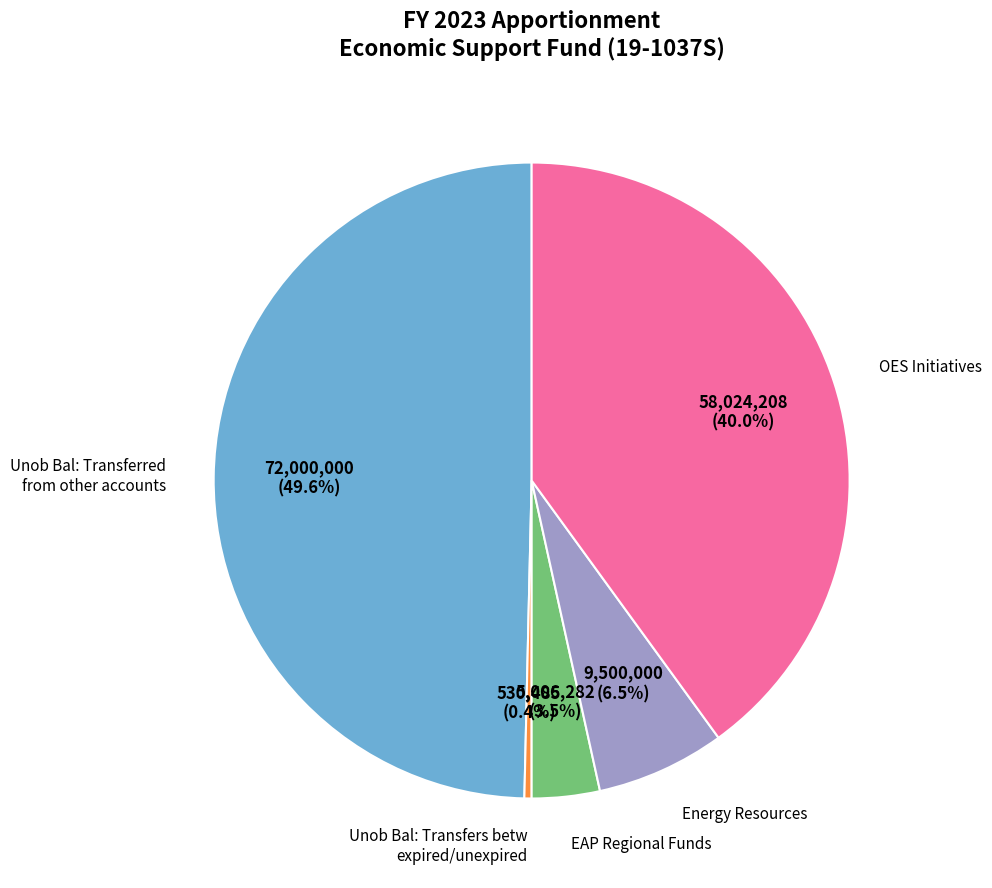

How many segments does this pie chart have?

5